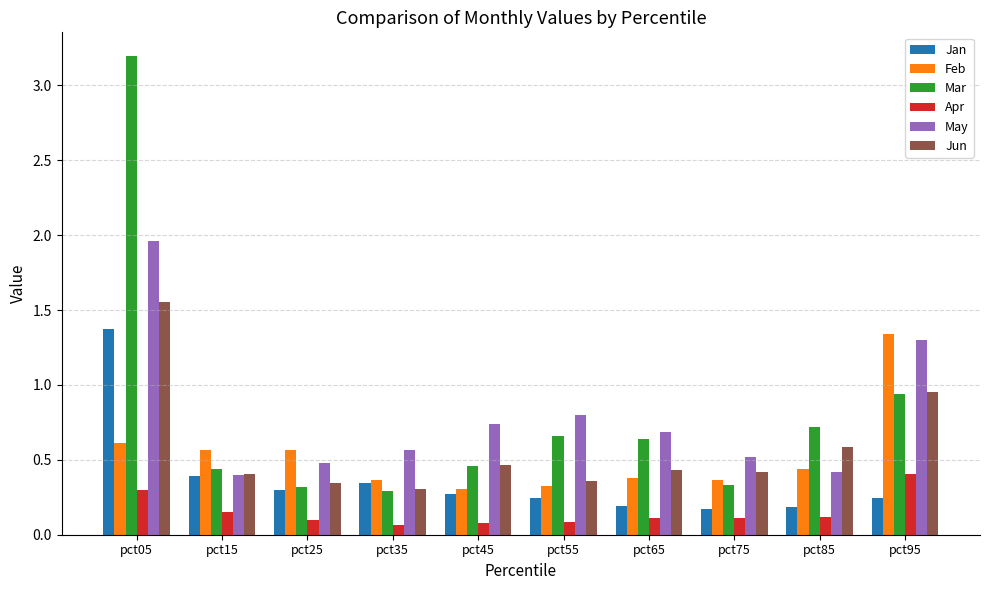

How many series are shown in this chart?

6